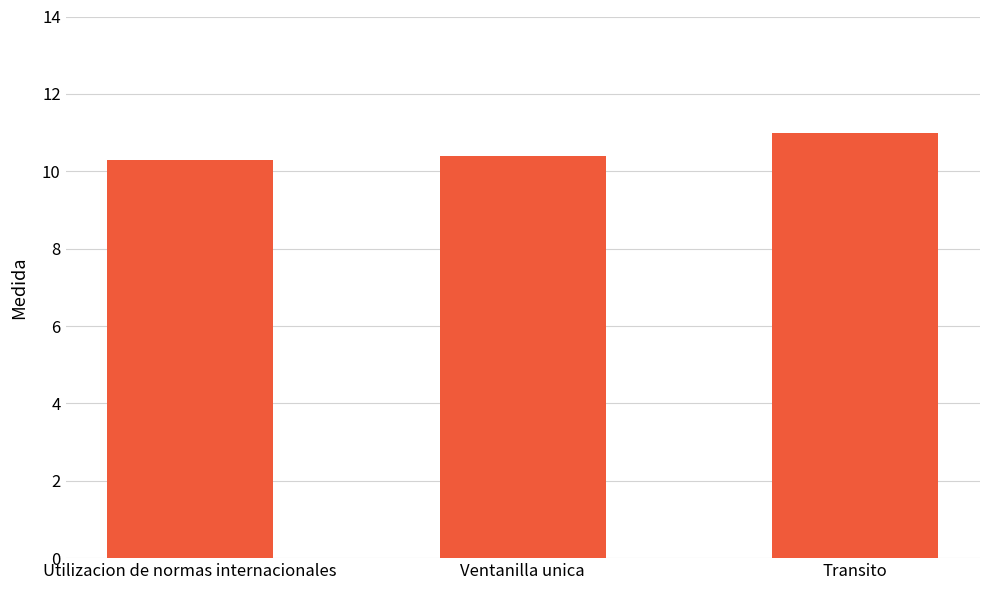

What is the greatest value displayed?

11.0